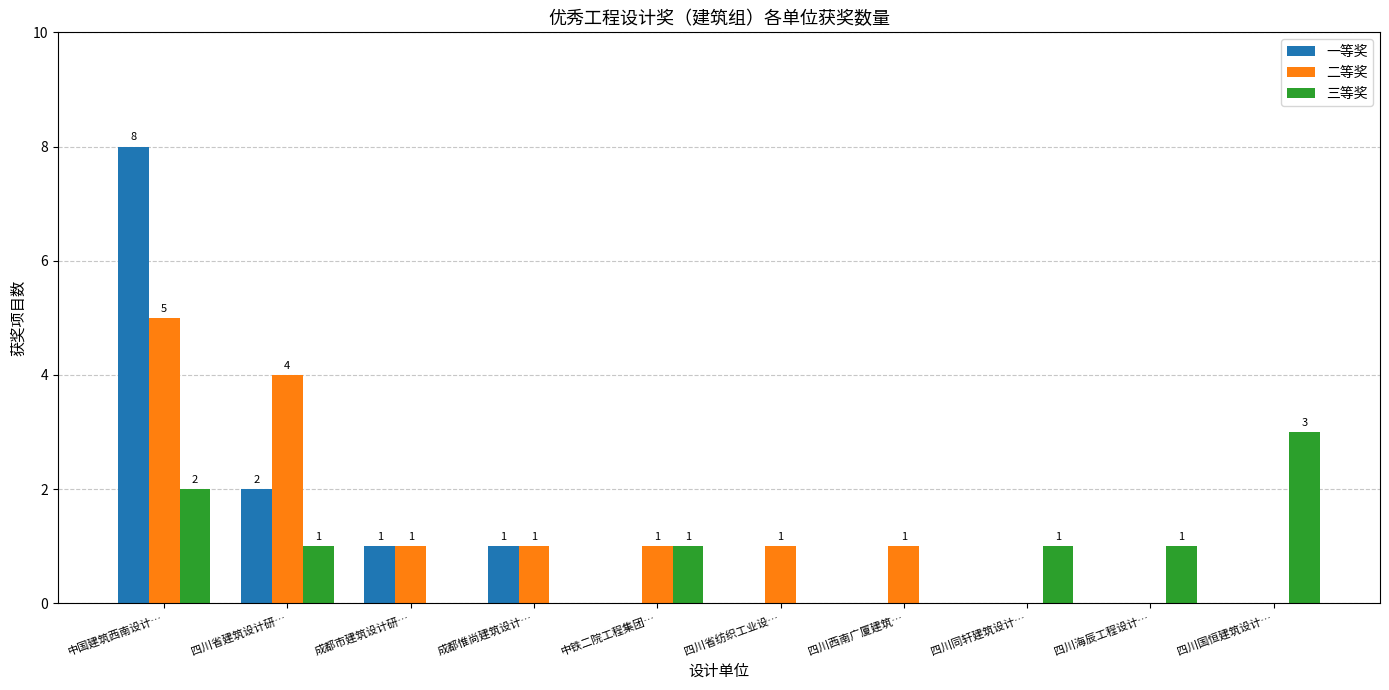

Read the 三等奖 value at 四川国恒建筑设计….

3